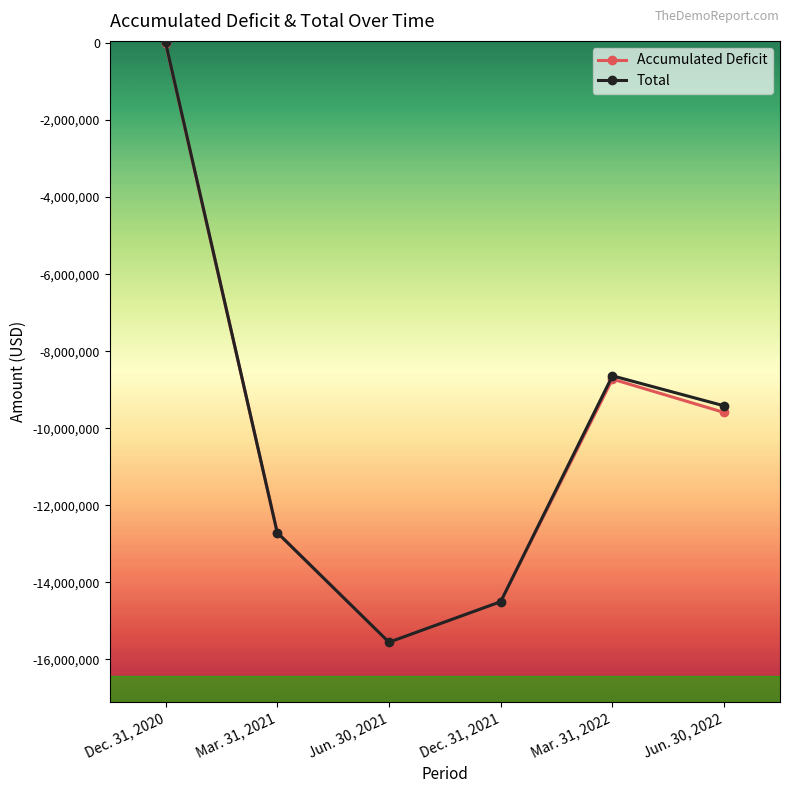

What is the lowest value of the Total series?

-15559044